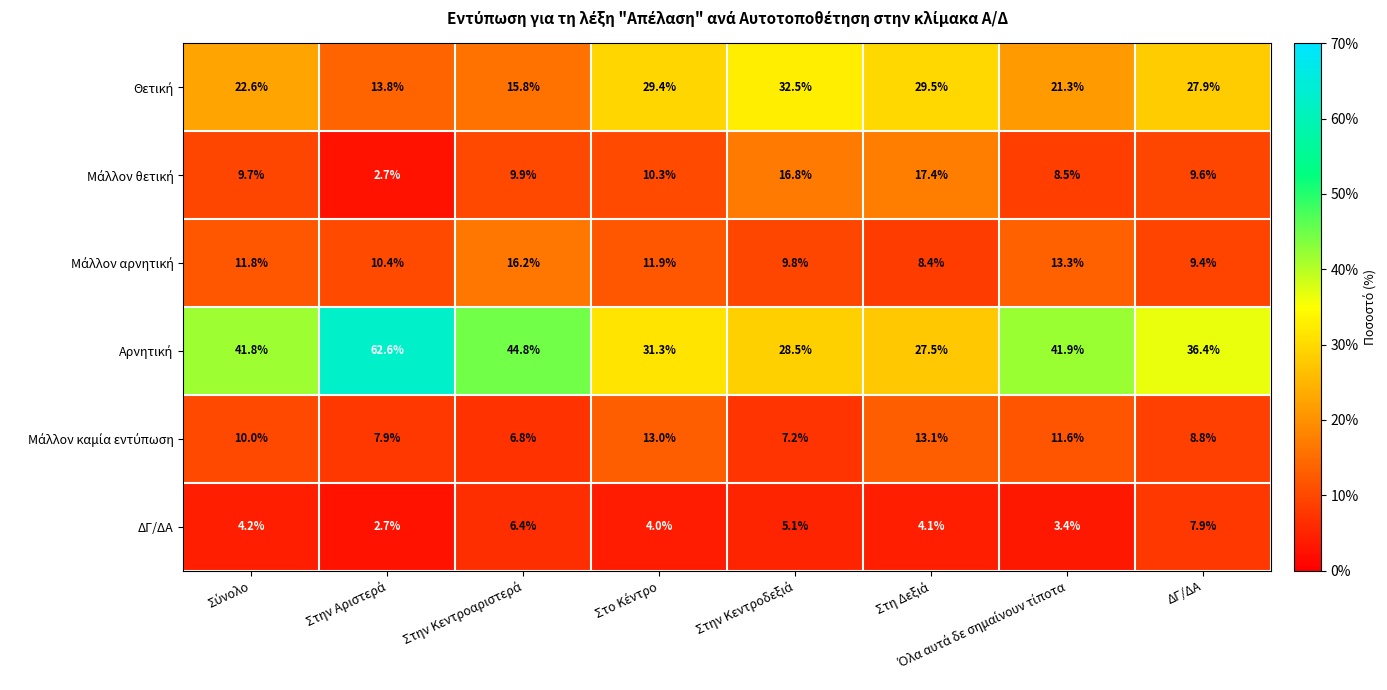

What is the highest value of the ΔΓ/ΔΑ series?

7.9